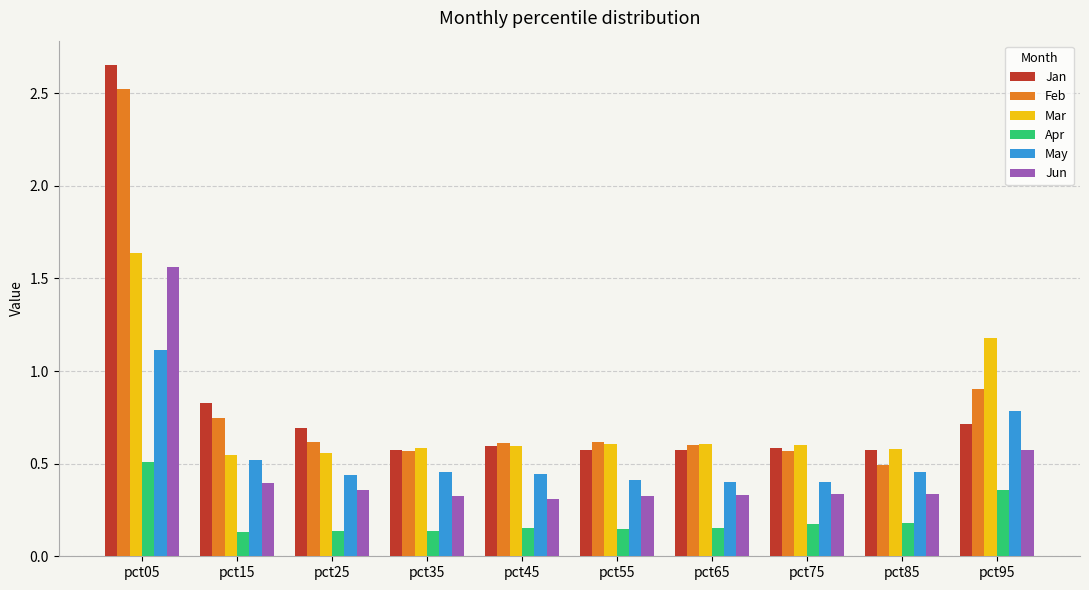

At which category does the chart reach its peak across all series?

pct05